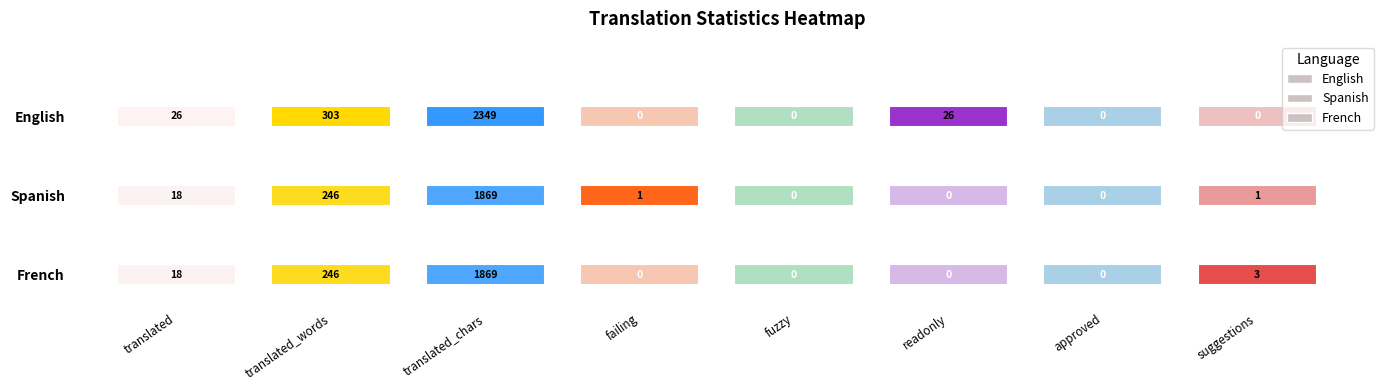

Is it true that English equals 3084 at translated_chars?

False